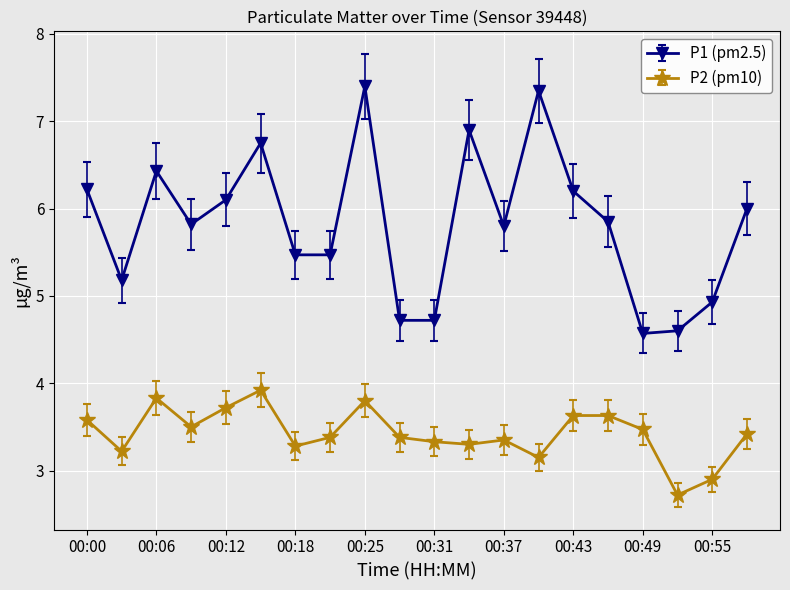

True or false: P1 (pm2.5) and P2 (pm10) cross at least once.

False